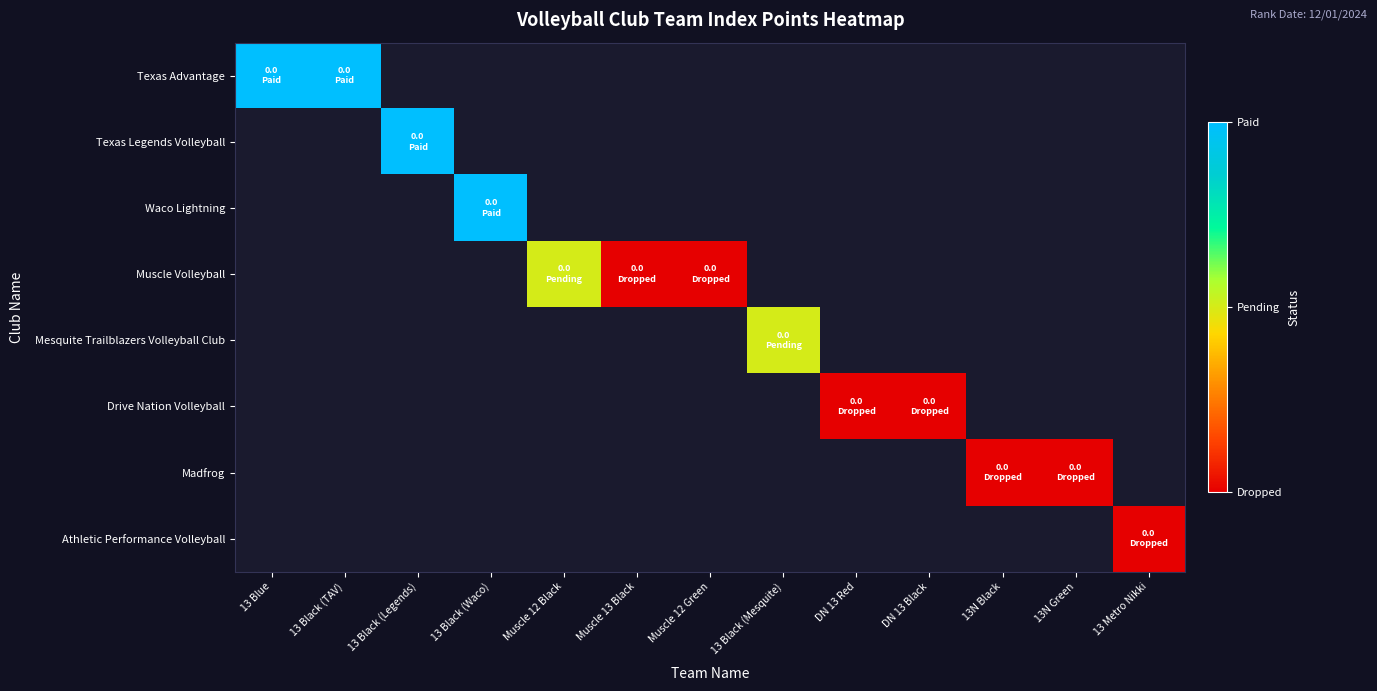

Count the number of data series in this chart.

8